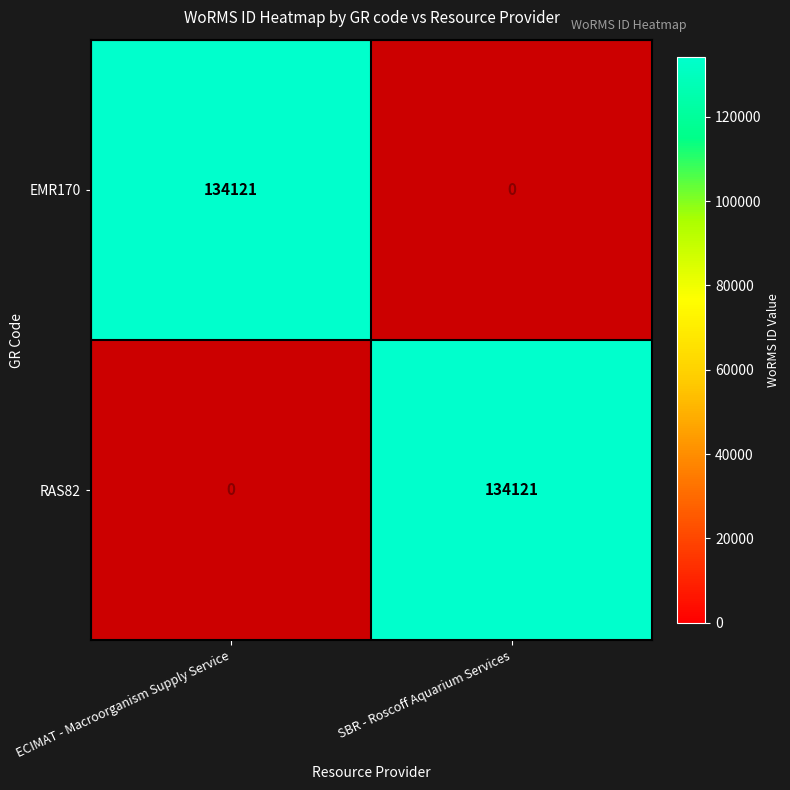

Where is RAS82 nearest to the value 67060?

ECIMAT - Macroorganism Supply Service